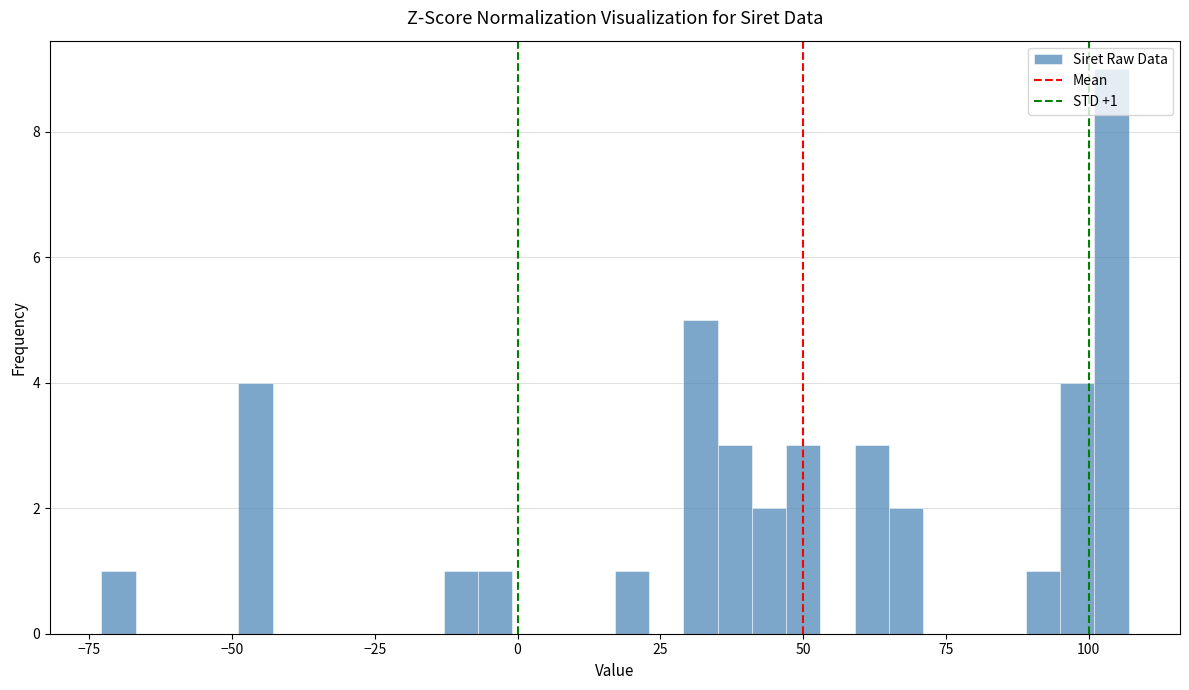

Around what value on the x-axis is the tallest bar? Give the approximate position of its centre, as read against the axis.

105